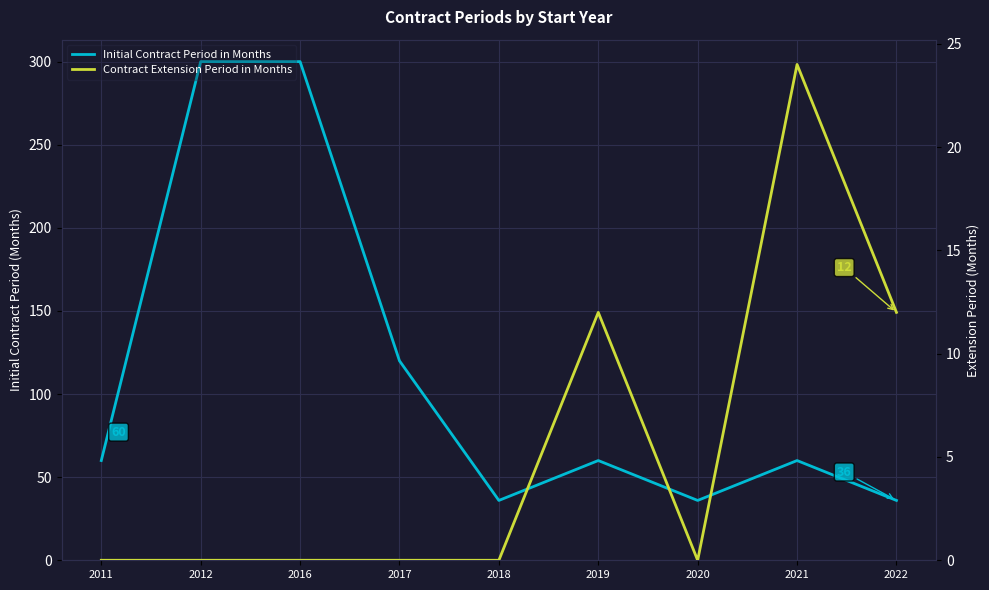

Between 2022 and 2017, which is larger?

2017